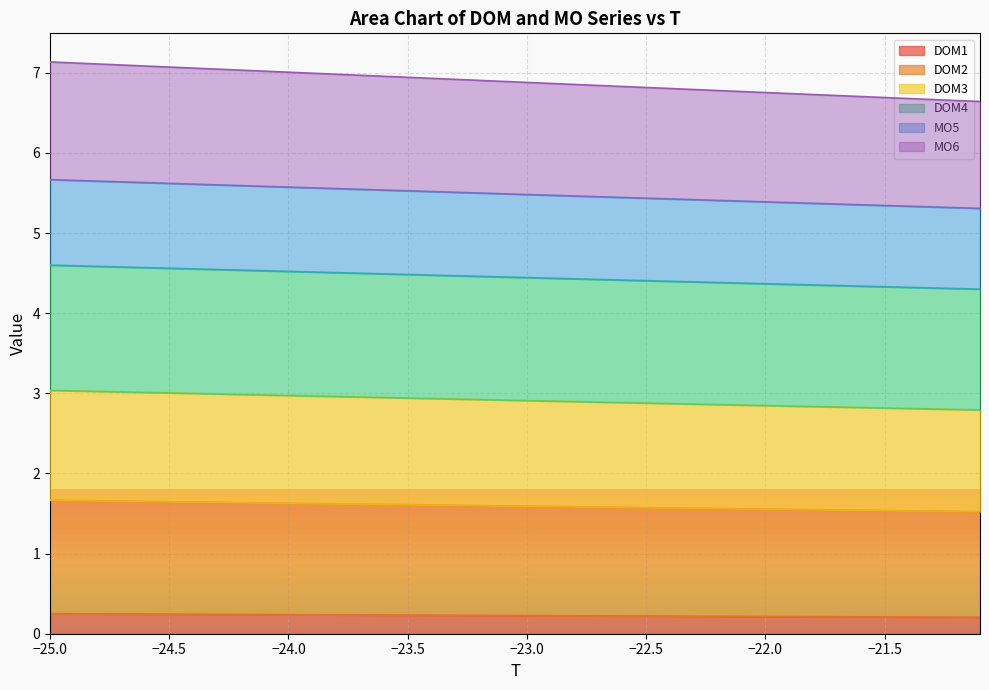

How many data points does each series have?

40